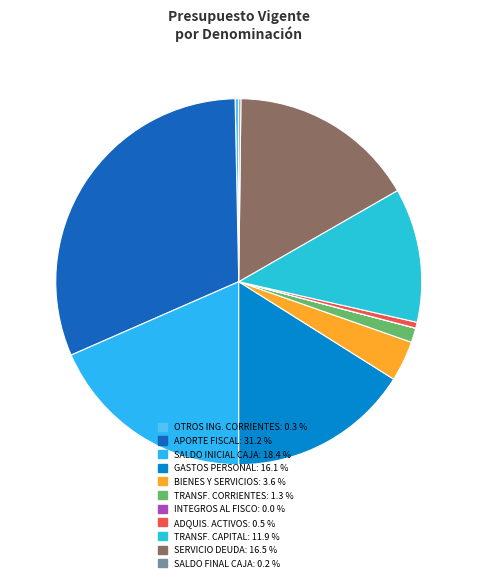

Rank the categories by value from highest to lowest.

APORTE FISCAL, SALDO INICIAL DE CAJA, SERVICIO DE LA DEUDA, GASTOS EN PERSONAL, TRANSFERENCIAS DE CAPITAL, BIENES Y SERVICIOS DE CONSUMO, TRANSFERENCIAS CORRIENTES, ADQUISICION DE ACTIVOS NO FINANCIEROS, OTROS INGRESOS CORRIENTES, SALDO FINAL DE CAJA, INTEGROS AL FISCO